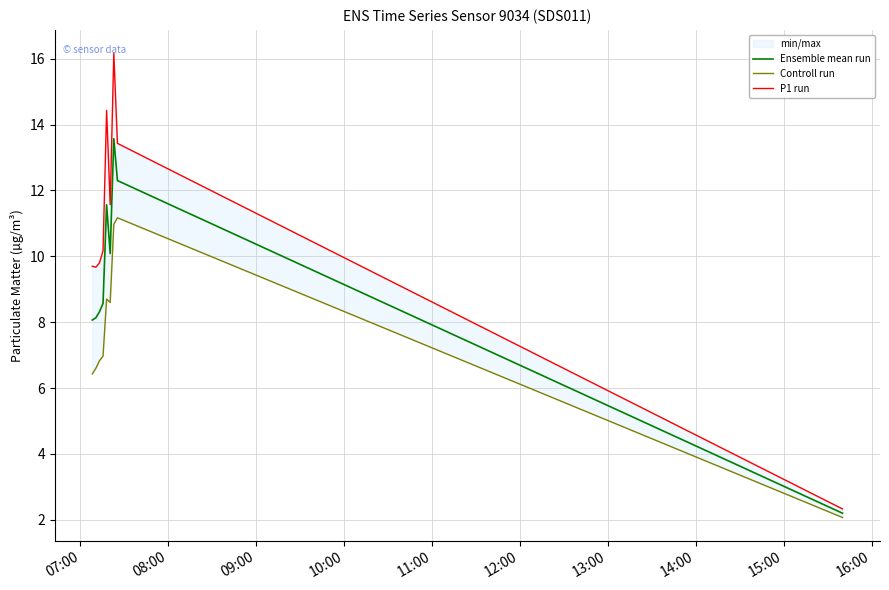

True or false: Controll run and P1 run cross at least once.

False